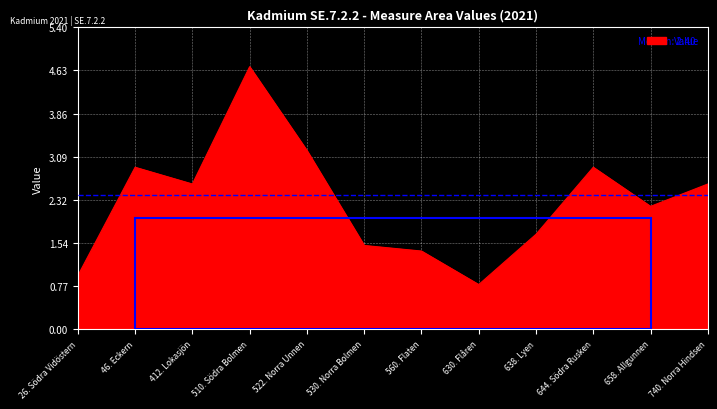

Which label corresponds to the smallest value in the chart?

630. Flåren